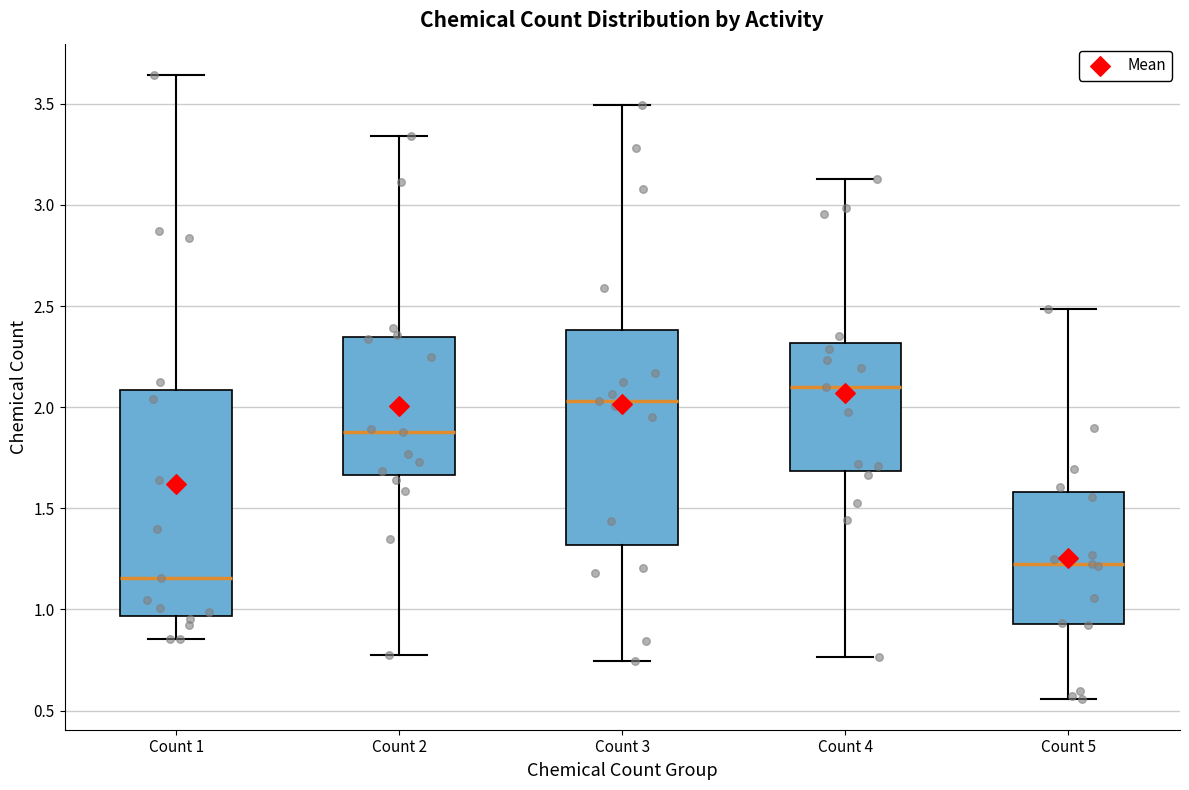

Reading left to right, transcribe this box plot: for each box, give where its median line is, the range the box spans, and where its two whiskers end, as read against the y-axis. The values are not printed on the chart, so give them approximately, as read against the axis.

Count 1: median 1.15, box 0.95 to 2.10, whiskers 0.85 to 3.65
Count 2: median 1.90, box 1.65 to 2.35, whiskers 0.80 to 3.35
Count 3: median 2.05, box 1.30 to 2.40, whiskers 0.75 to 3.50
Count 4: median 2.10, box 1.70 to 2.30, whiskers 0.75 to 3.15
Count 5: median 1.25, box 0.95 to 1.60, whiskers 0.55 to 2.50